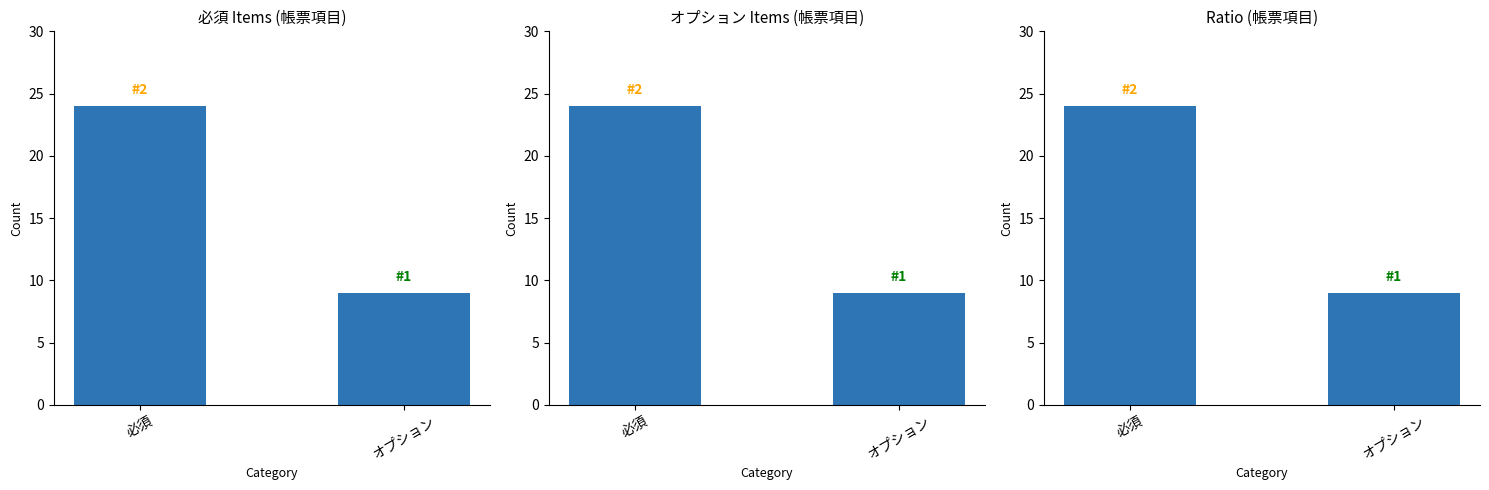

What position from the right is オプション?

1